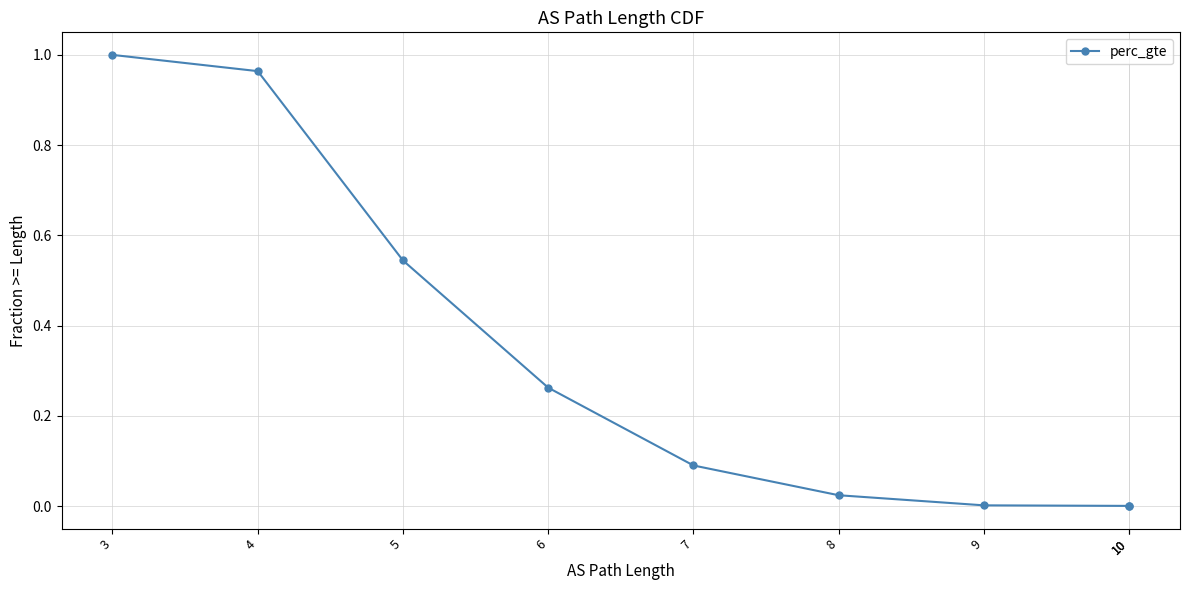

At which label is the value closest to 0?

10